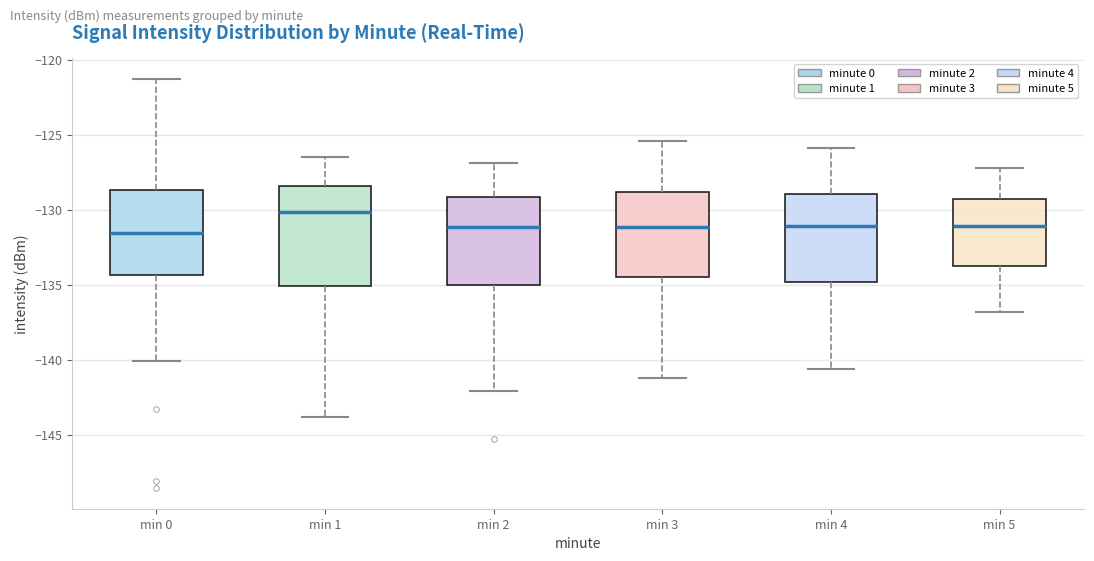

Which box is the tallest, from its lower edge to its upper edge?

min 1